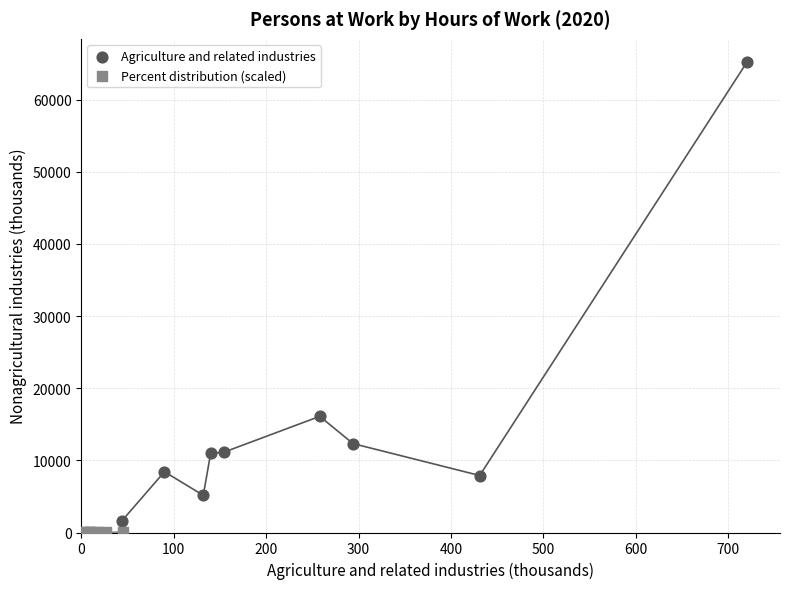

Which series has the widest spread of Y values?

Agriculture and related industries